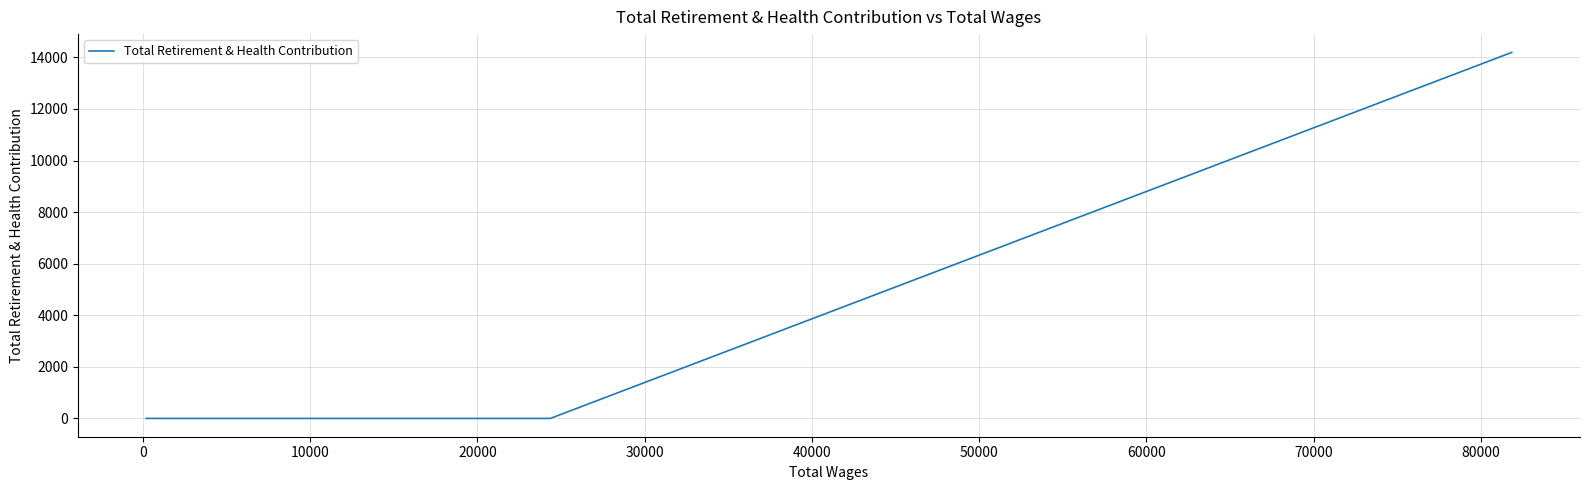

Is this an area chart (filled region under the line)?

No